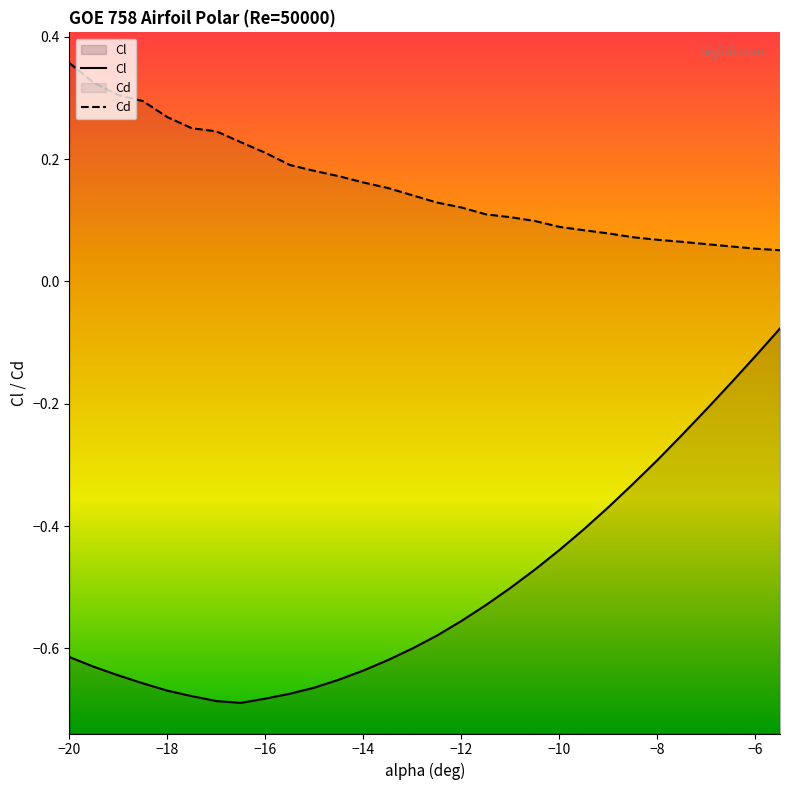

True or false: Cd and Cl cross at least once.

False